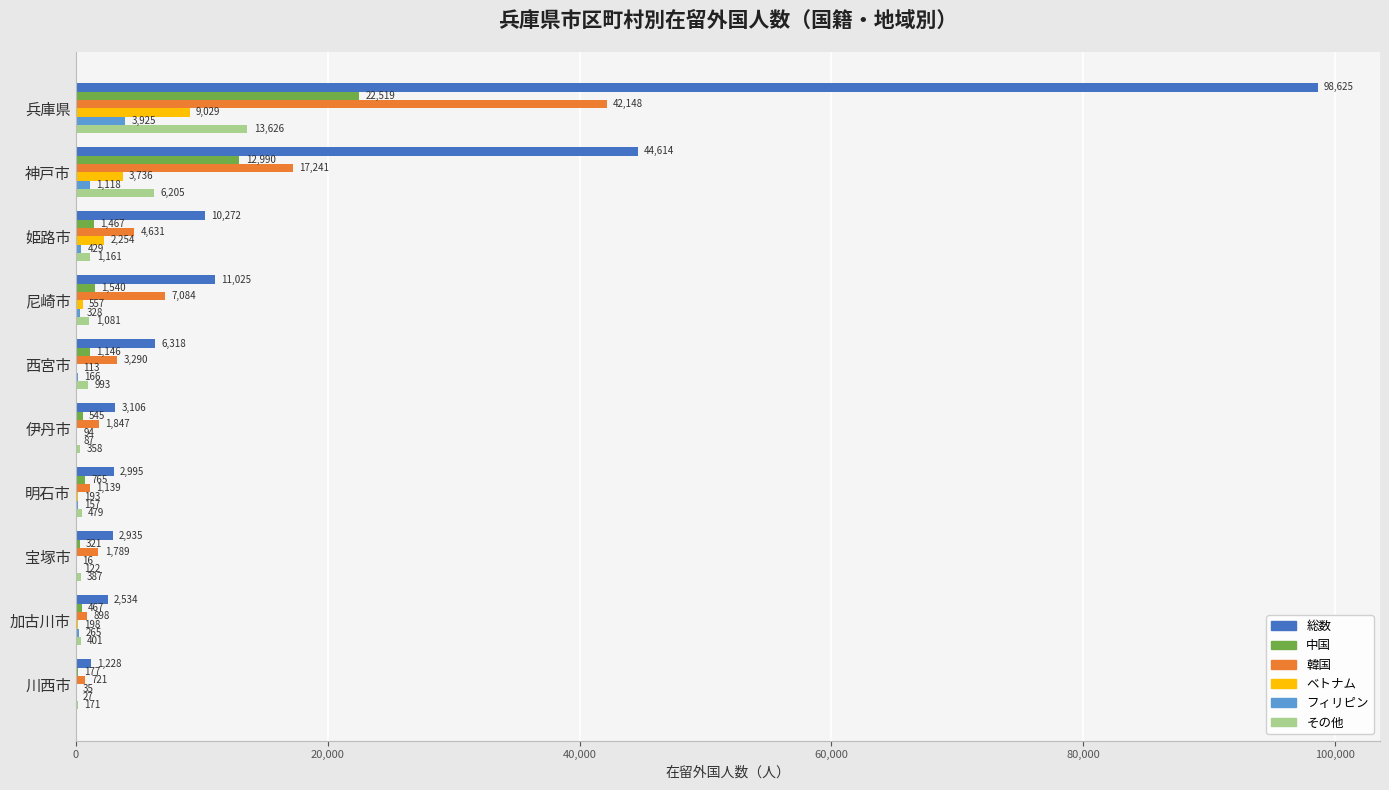

What value does the 総数 series have at 加古川市?

2534